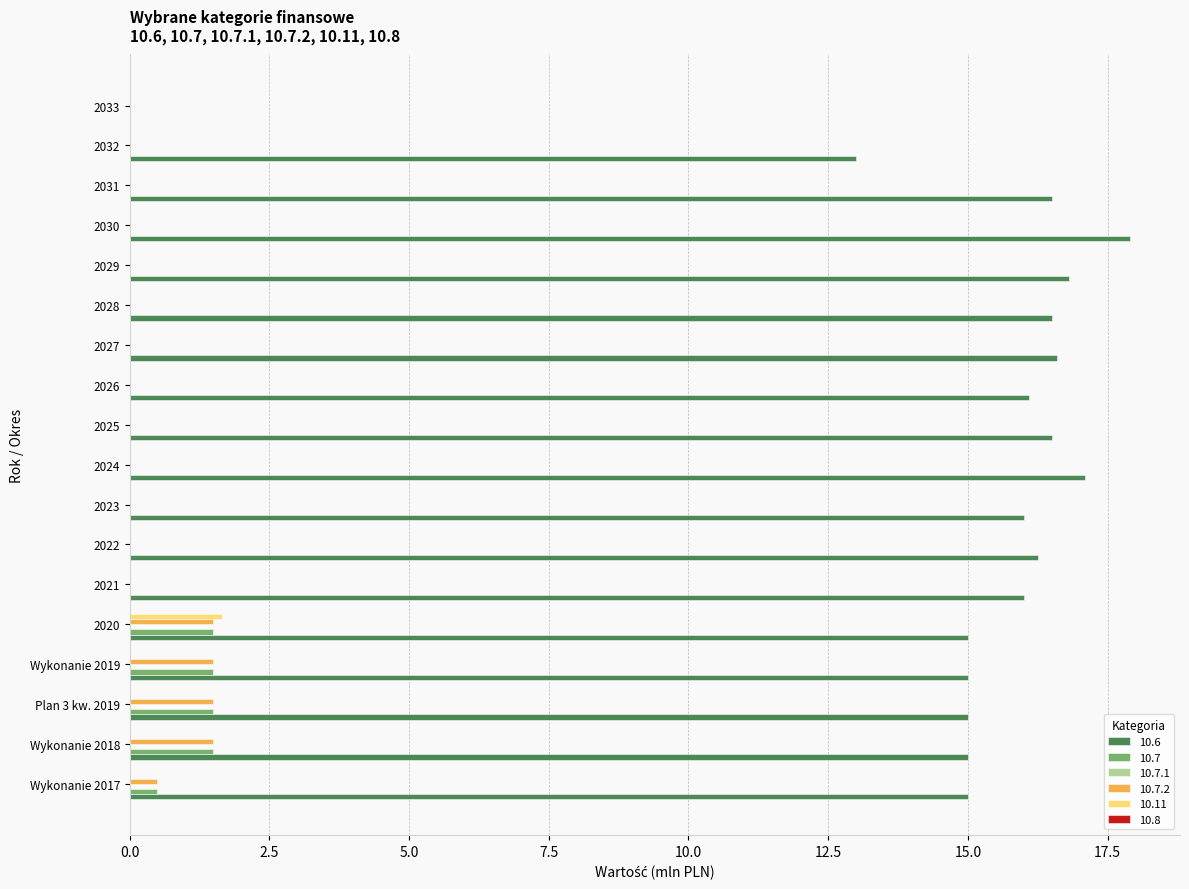

Which series has the largest range (max minus min)?

10.6